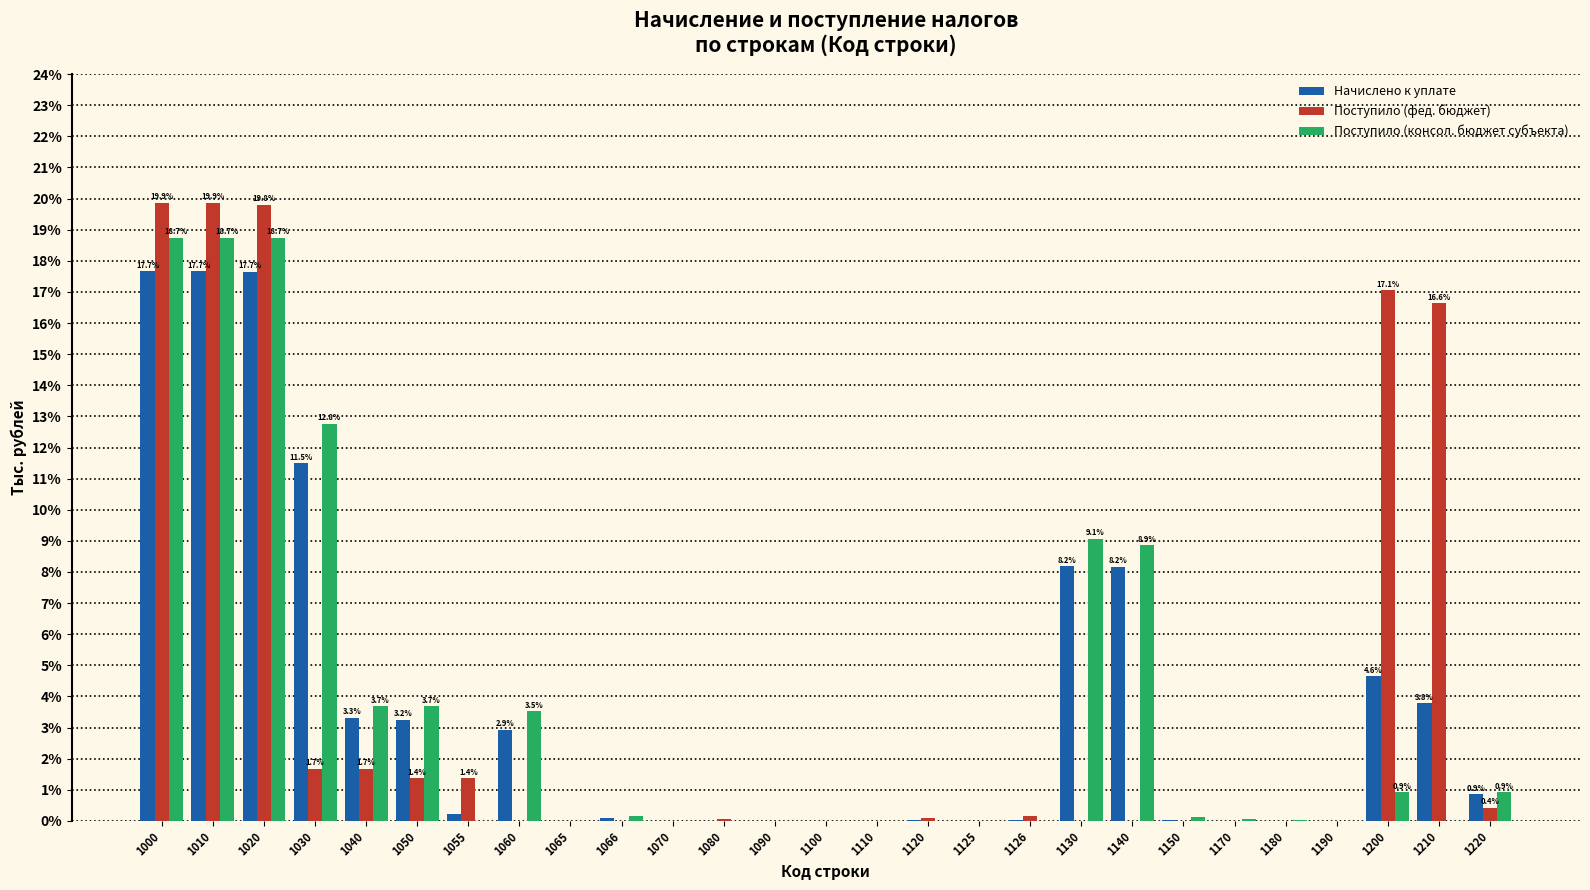

Between 1030 and 1120, which series saw the biggest shift?

Поступило (консол. бюджет субъекта)